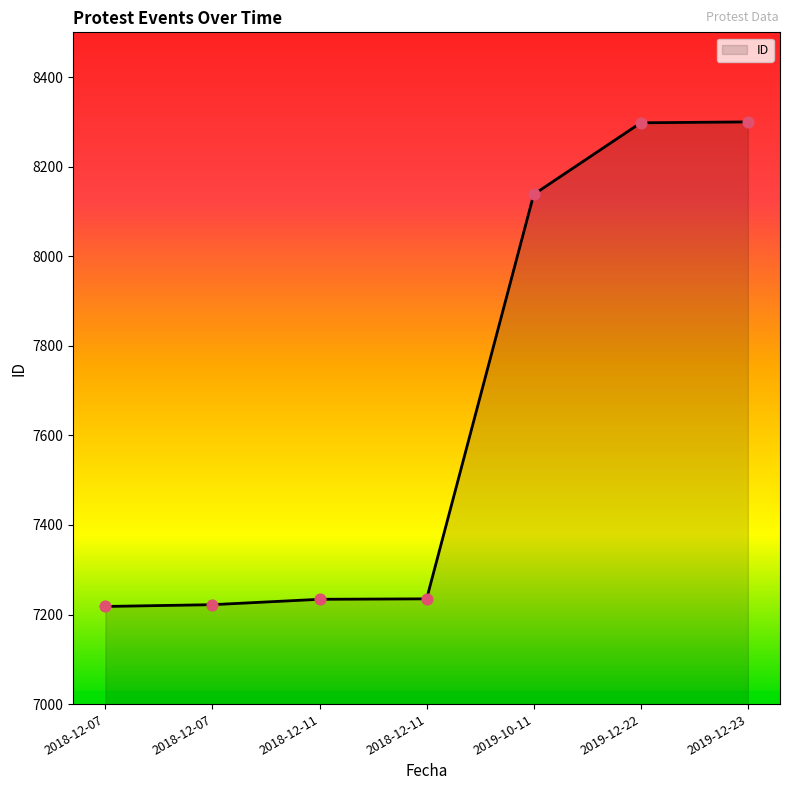

What is the change in value from 2018-12-11 to 2019-12-23?

+1066